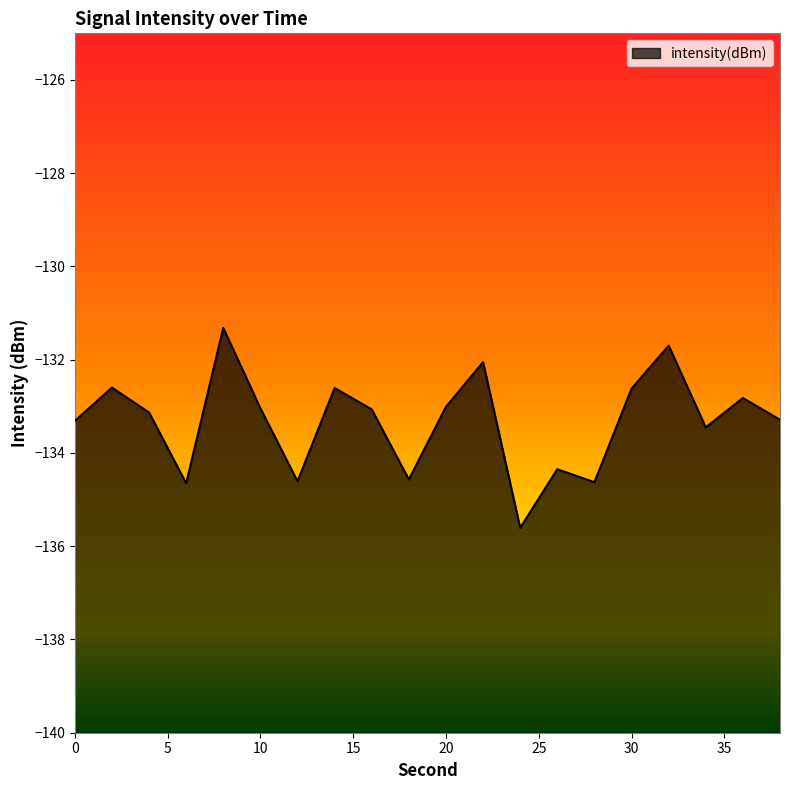

Rank the categories by value from highest to lowest.

8, 32, 22, 2, 14, 30, 36, 20, 10, 16, 4, 38, 0, 34, 26, 18, 12, 28, 6, 24